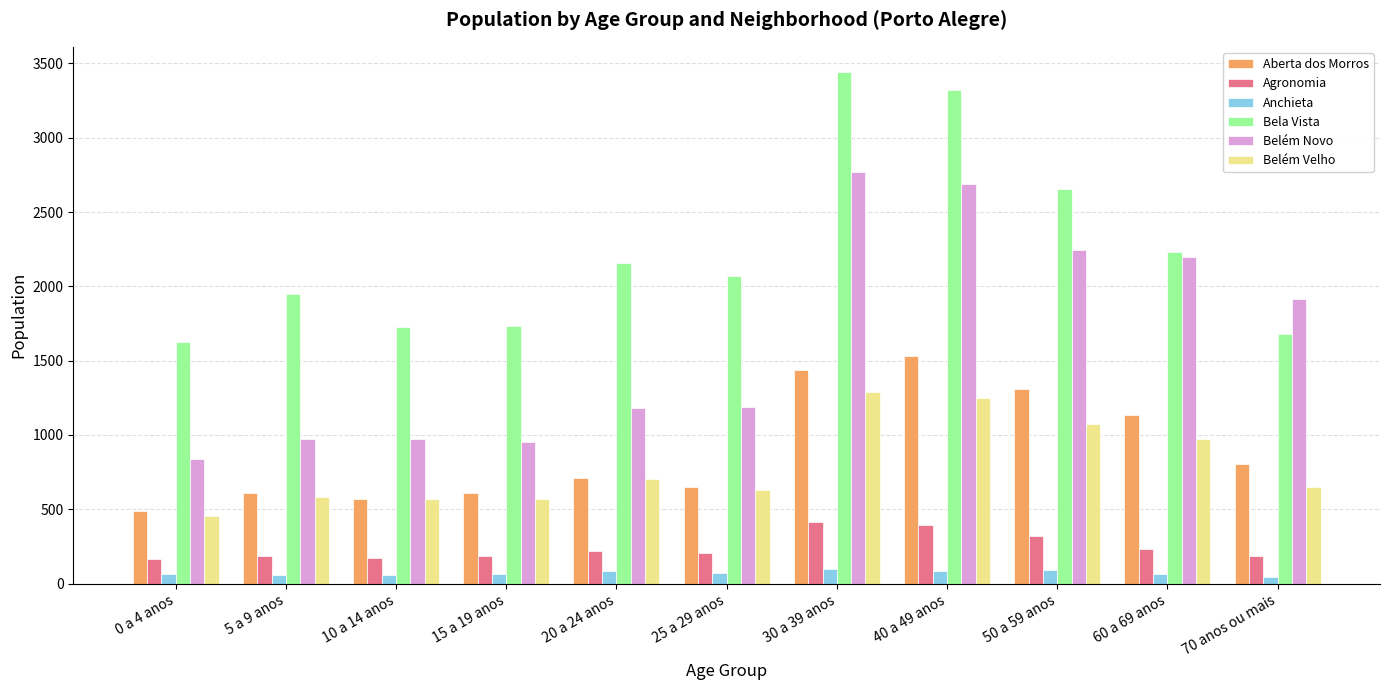

The value of Bela Vista at 25 a 29 anos is 2073. True or false?

True